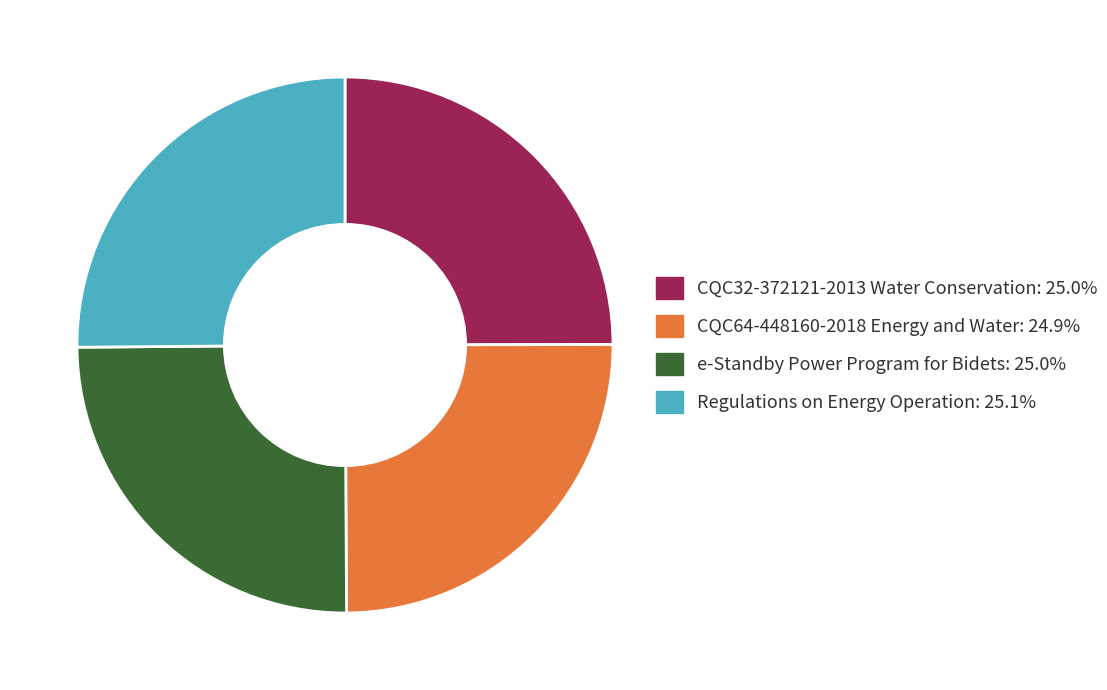

True or false: CQC32-372121-2013 Water Conservation accounts for 33% of the total.

False